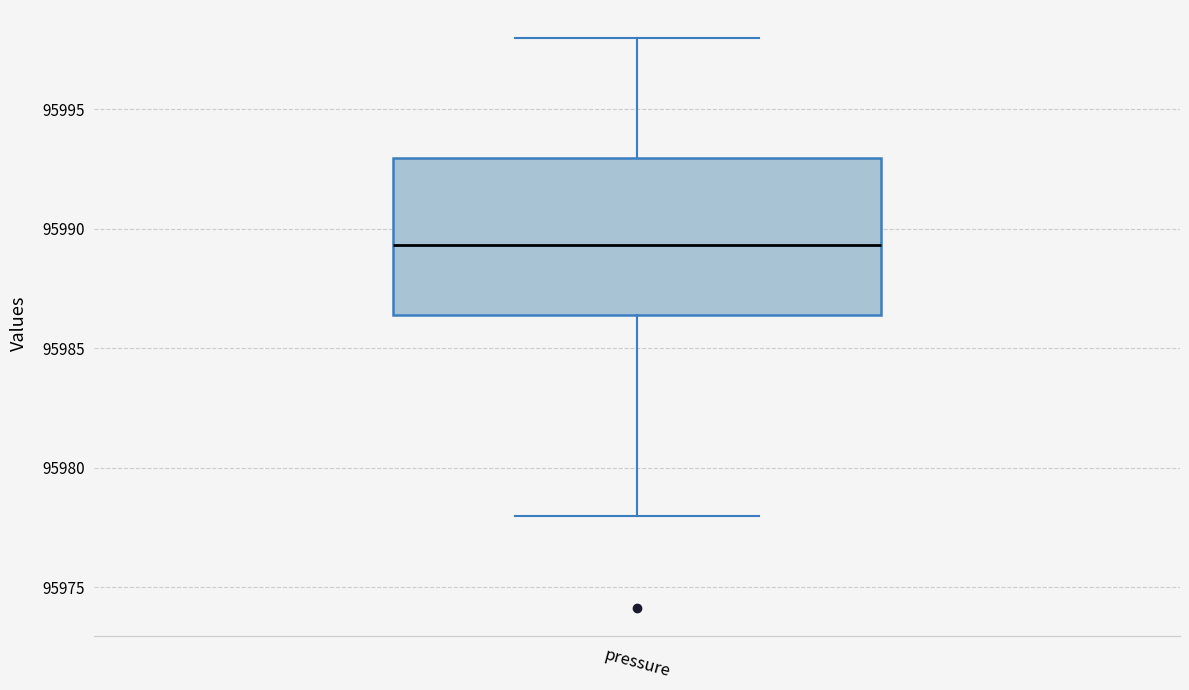

Read this box plot against the y-axis: the position of the median line, the range covered by the box, and the ends of both whiskers. The values are not printed on the chart, so give them approximately, as read against the axis.

median 95989.5, box 95986.5 to 95993.0, whiskers 95978.0 to 95998.0